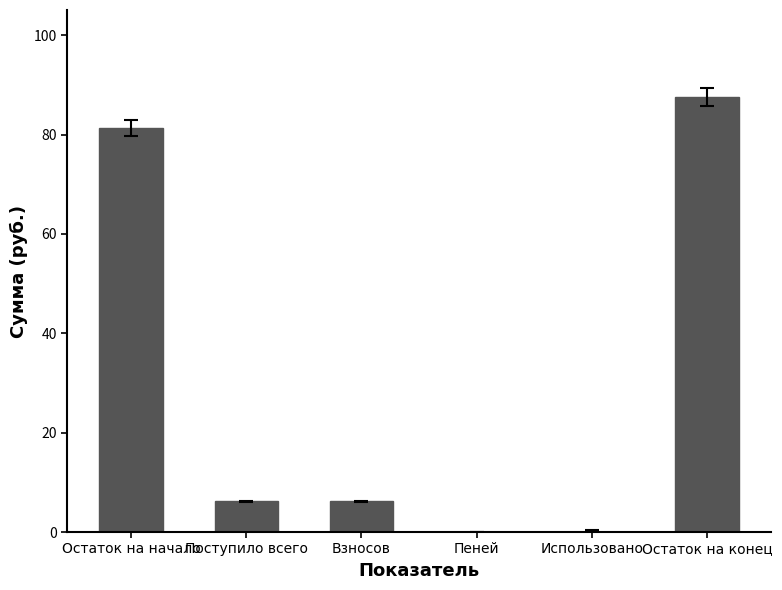

What is the change in value from Взносов to Пеней?

-6.1